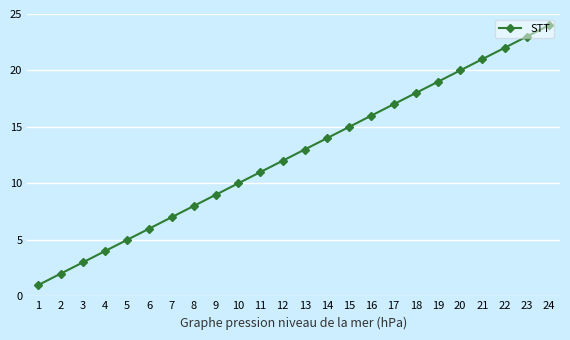

Is this an area chart (filled region under the line)?

No